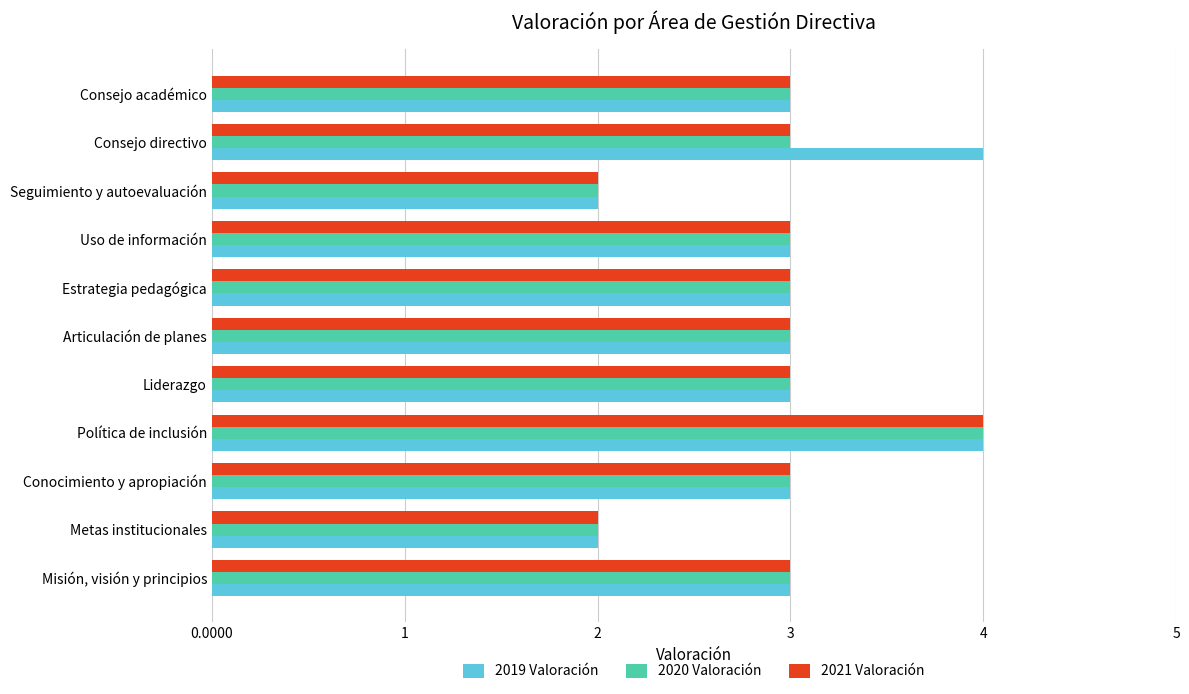

The 2020 Valoración series shows 4 at Uso de información. True or false?

False